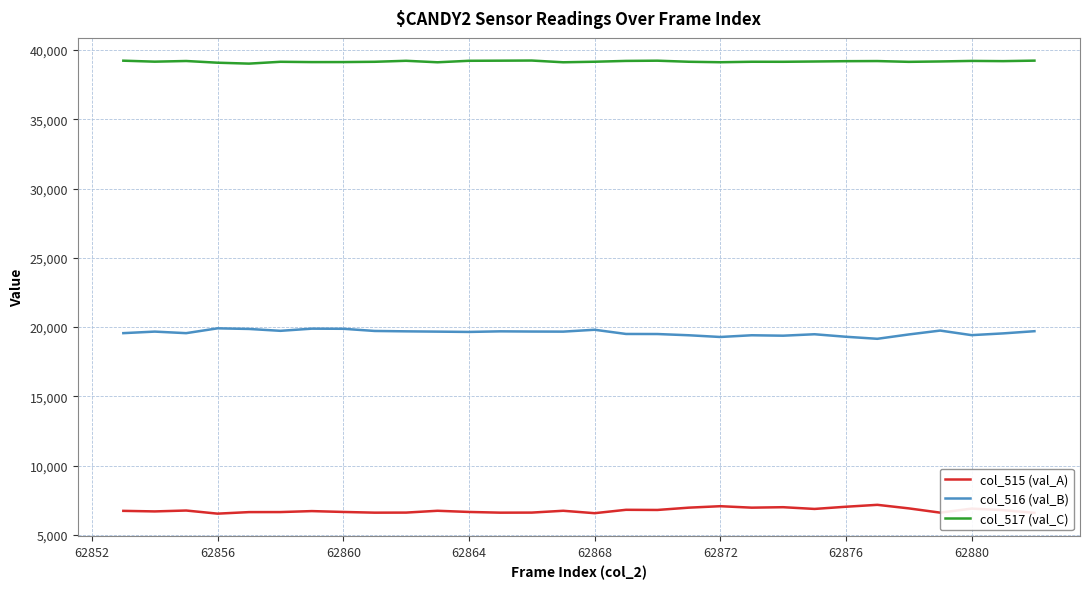

What is the greatest value displayed?

39230